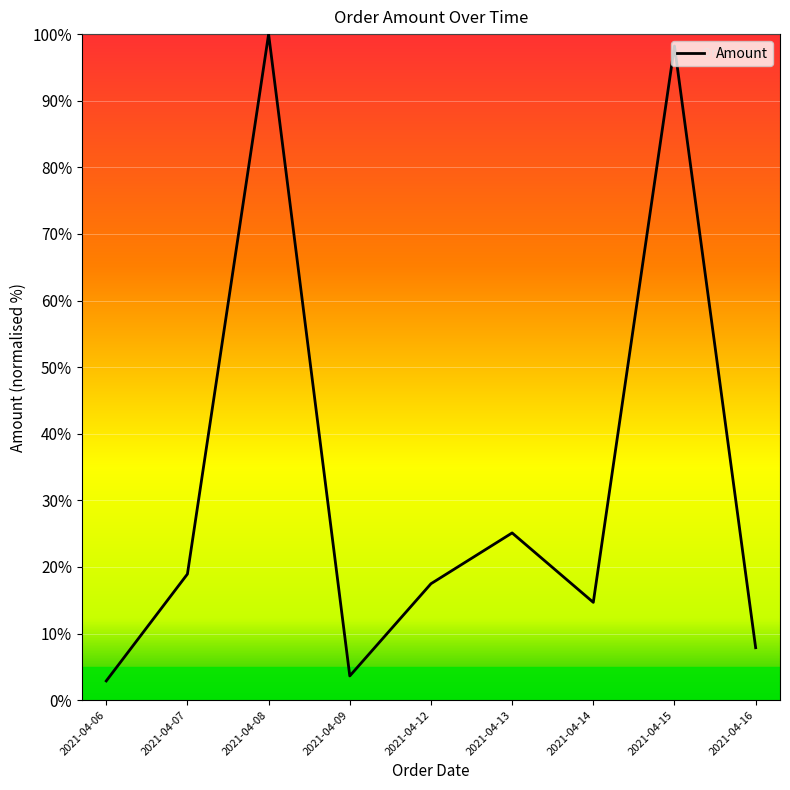

What is the change in value from 2021-04-07 to 2021-04-12?

-1.5